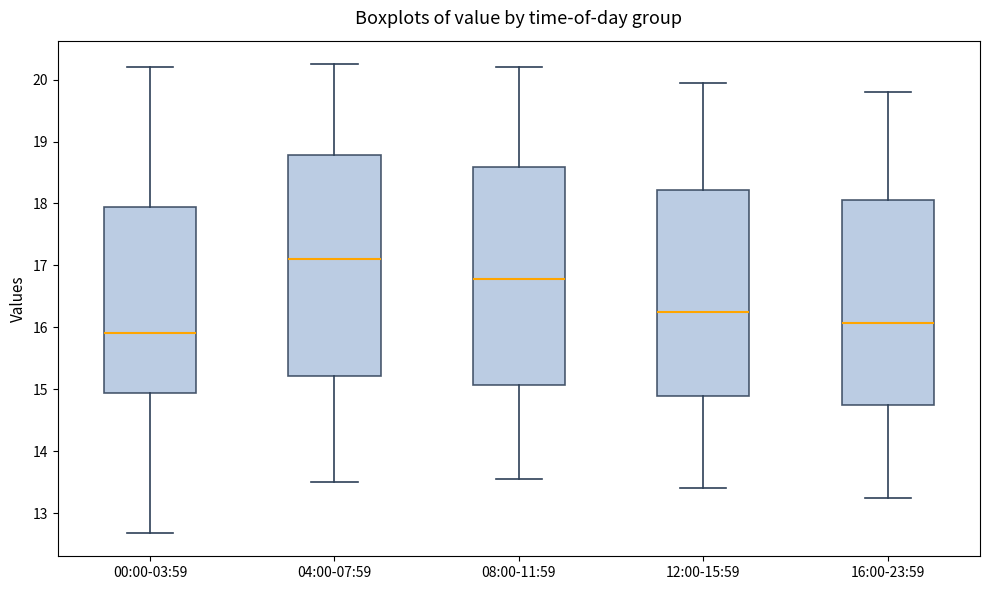

Which box has the highest median line?

04:00-07:59